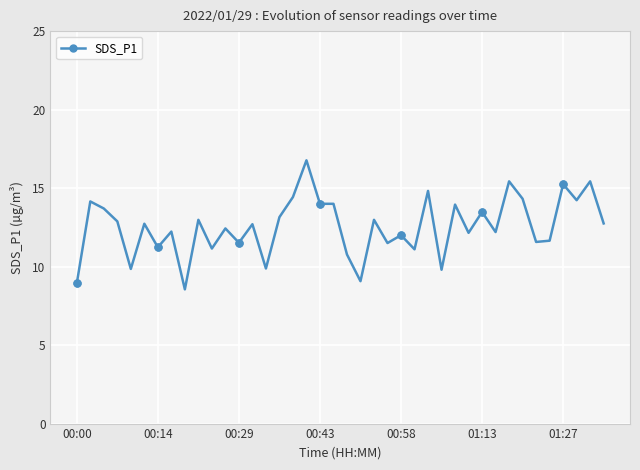

What is the maximum value shown in the chart?

16.8